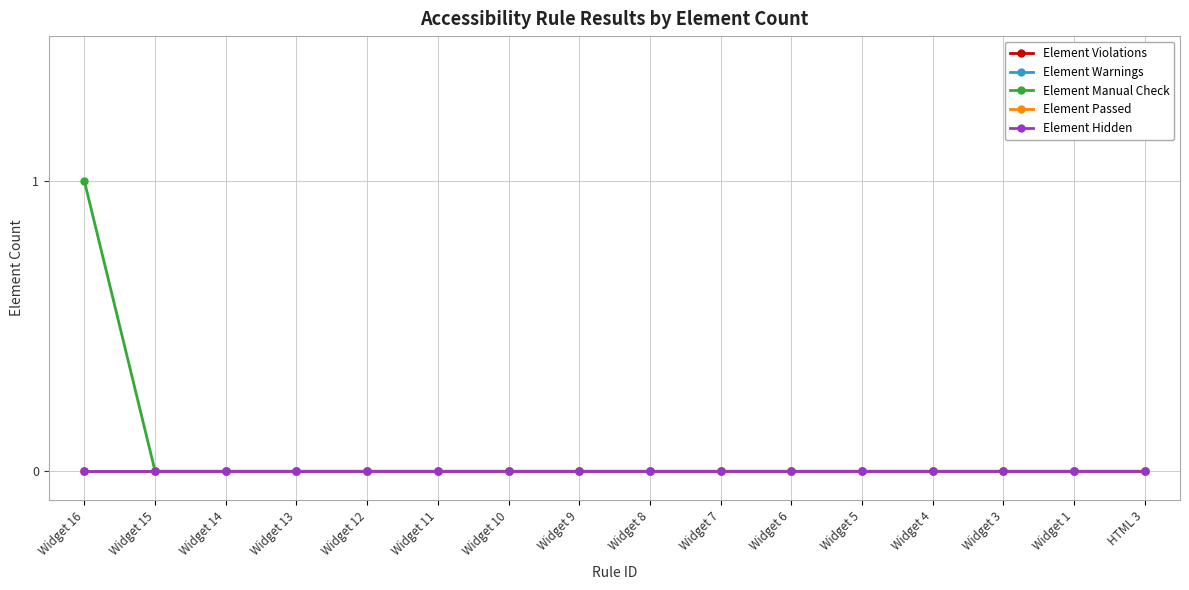

Which series has the widest spread of values?

Element Manual Check